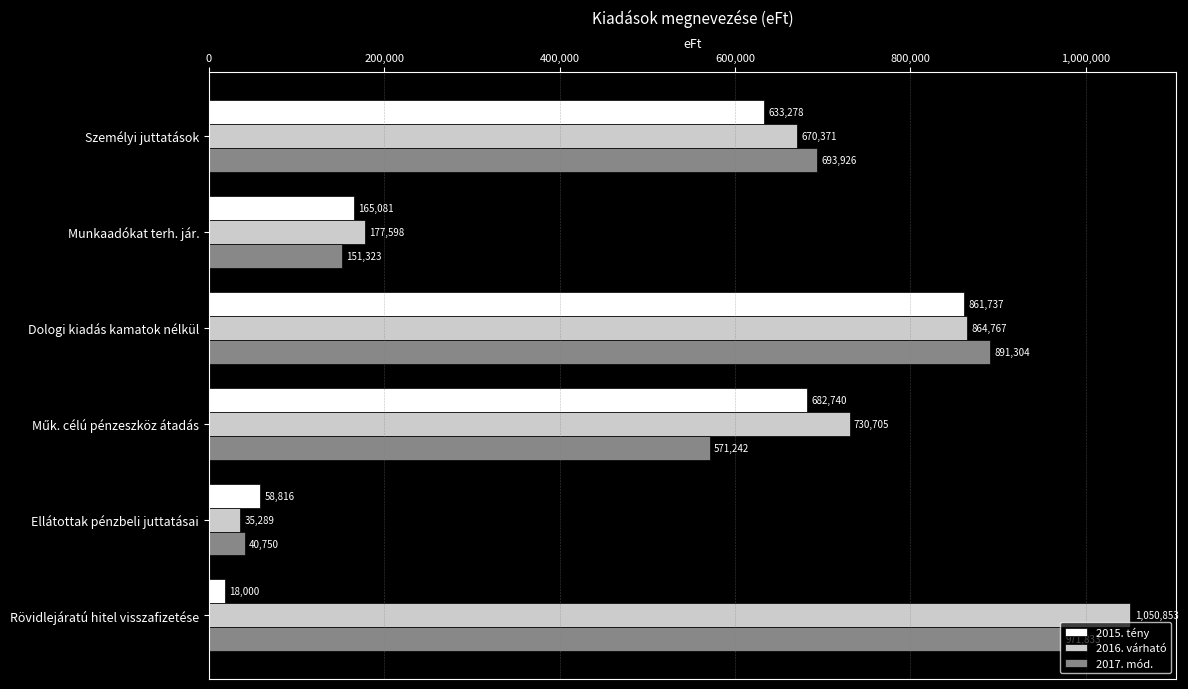

What is the total value across all series at Ellátottak pénzbeli juttatásai?

134855